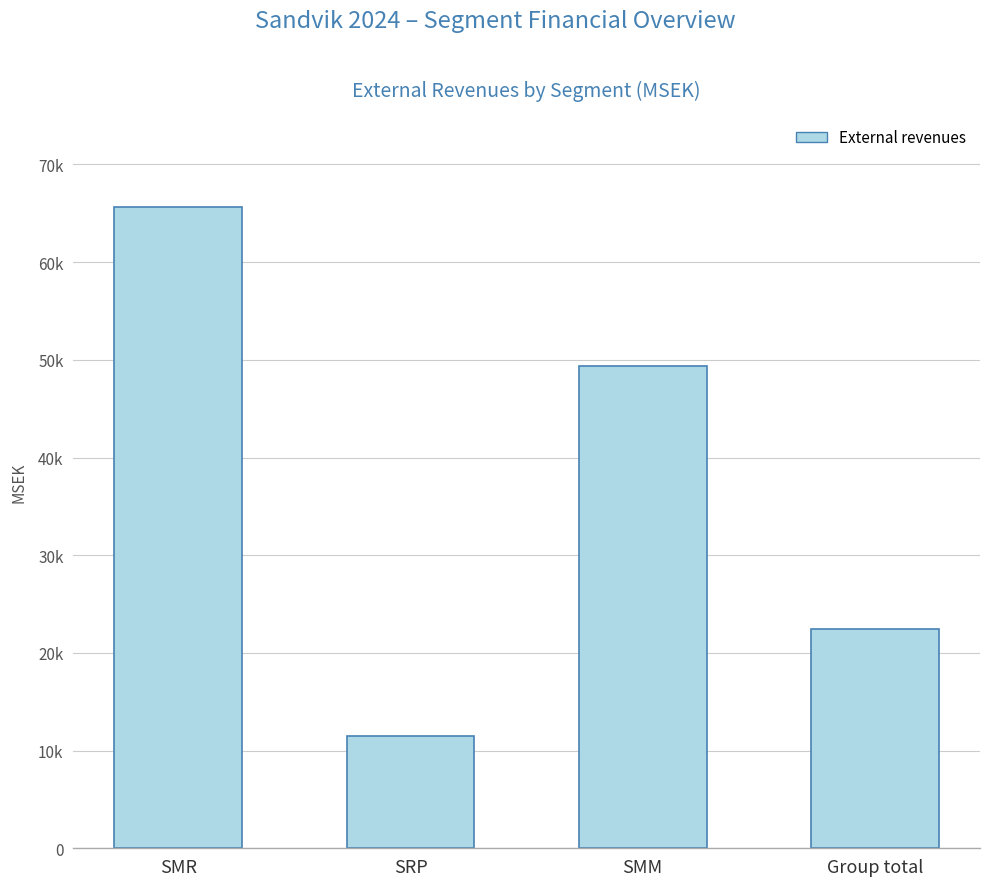

Are the bars horizontal?

No